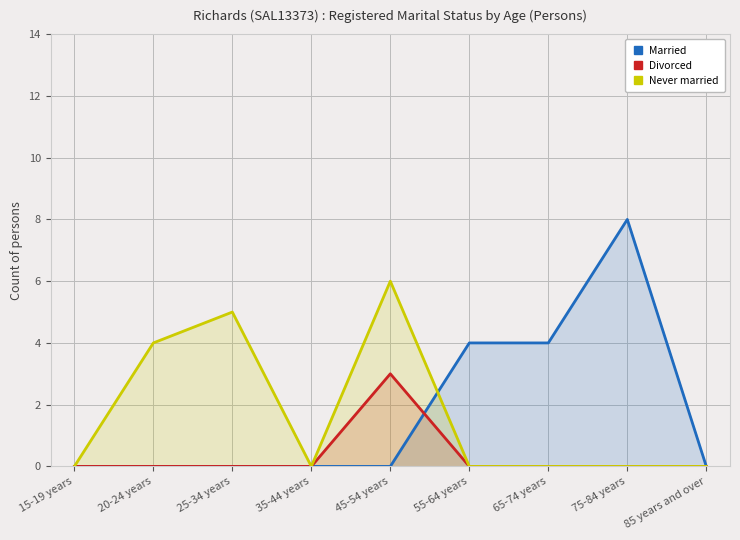

How many values in Married are above zero?

3